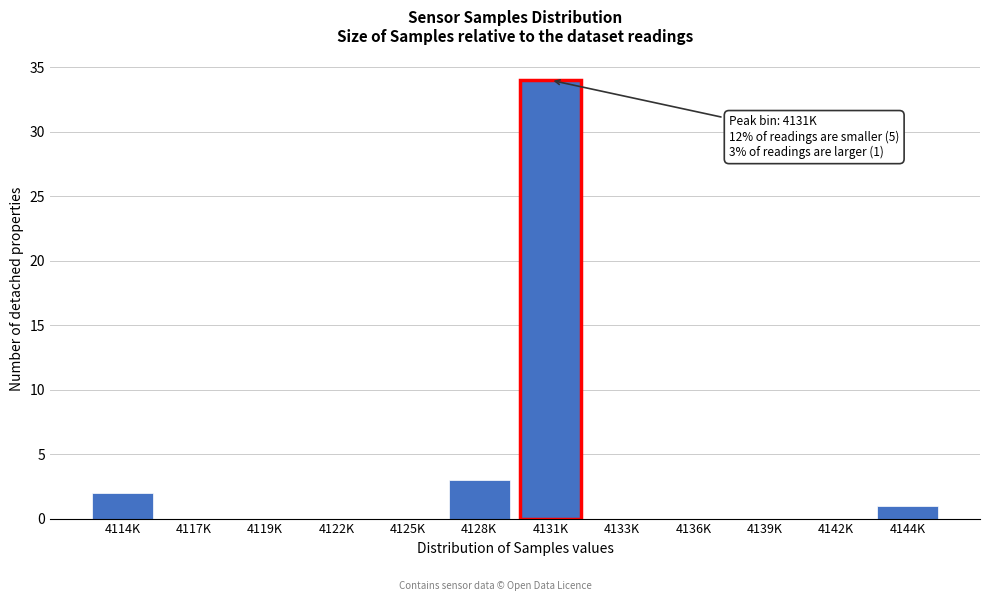

Reading right to left, extract all data points from this chart.

4144K=1	4142K=0	4139K=0	4136K=0	4133K=0	4131K=34	4128K=3	4125K=0	4122K=0	4119K=0	4117K=0	4114K=2